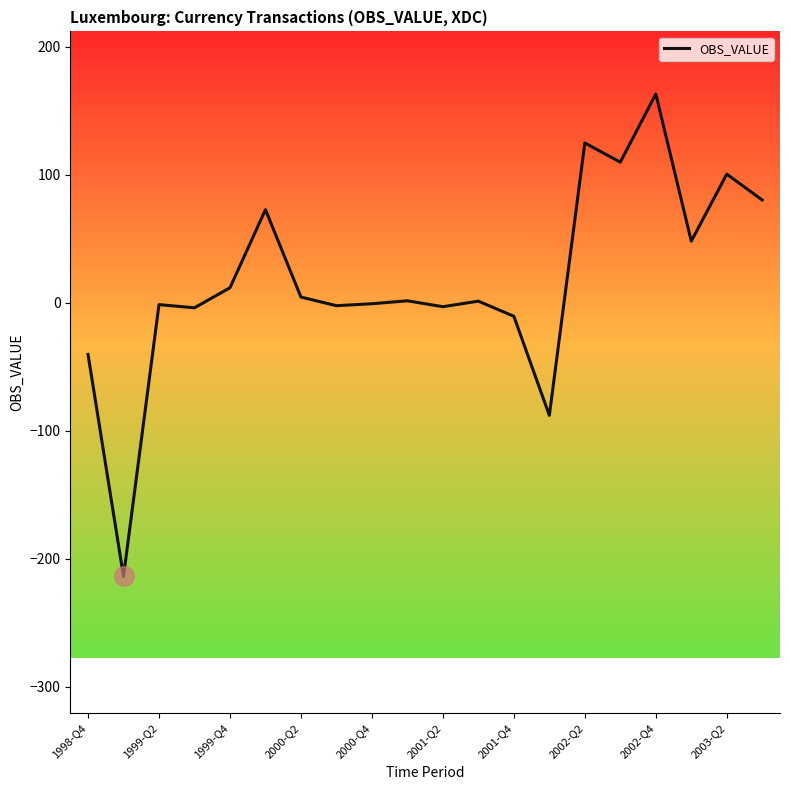

Count the number of categories in the chart.

20